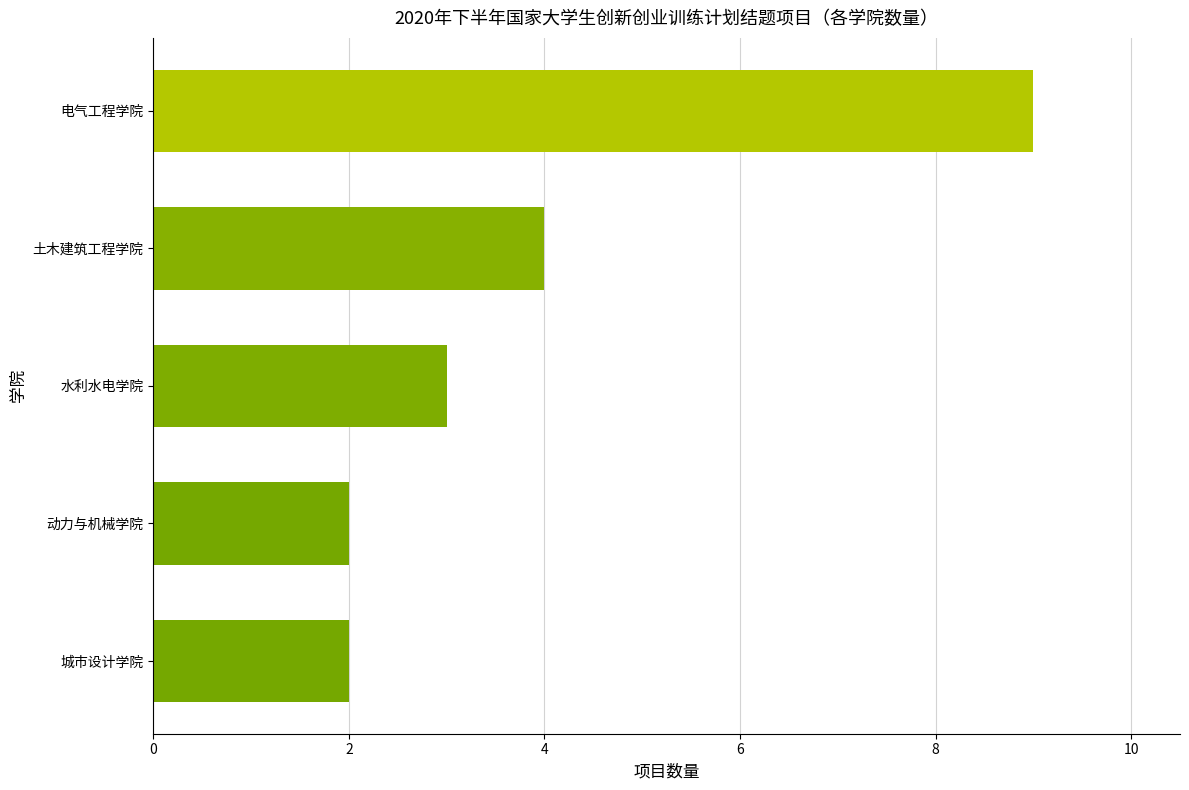

Reading bottom to top, transcribe all the data shown in this chart.

城市设计学院=2	动力与机械学院=2	水利水电学院=3	土木建筑工程学院=4	电气工程学院=9